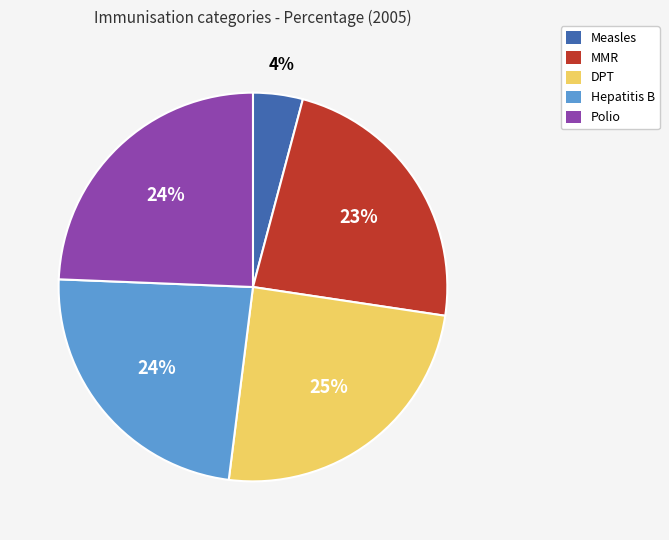

True or false: MMR accounts for 23% of the total.

True